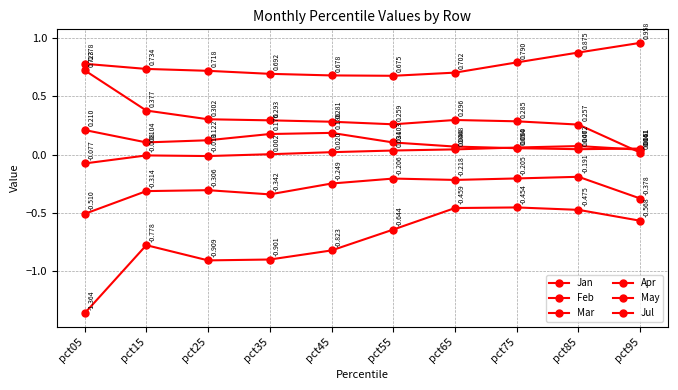

Does the chart have visible grid lines?

Yes